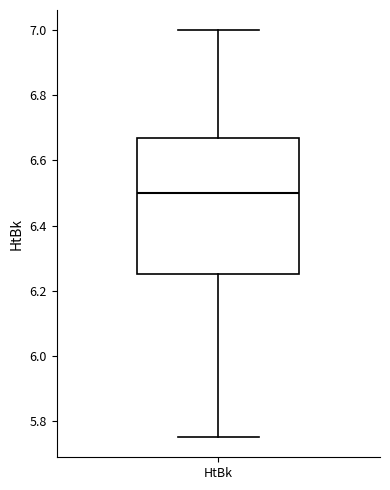

Where does the upper whisker of the box for HtBk end on the y-axis? The values are not printed on the chart, so give them approximately, as read against the axis.

7.00